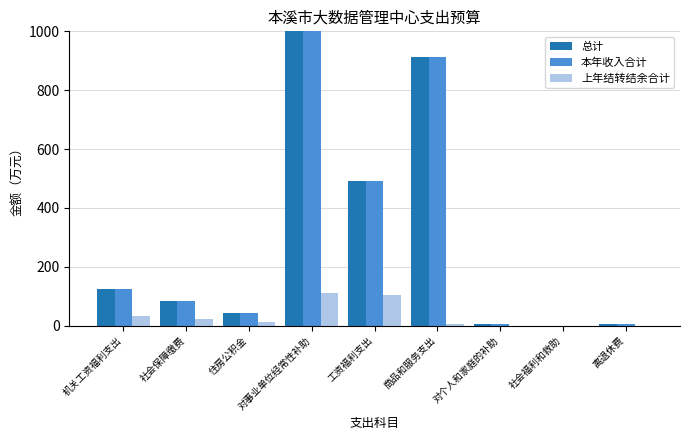

At how many categories does at least one series exceed 1211?

1